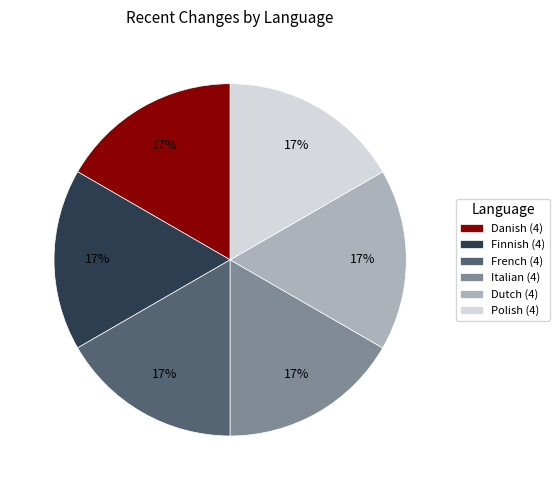

To the nearest percent, what is the average slice percentage?

17%